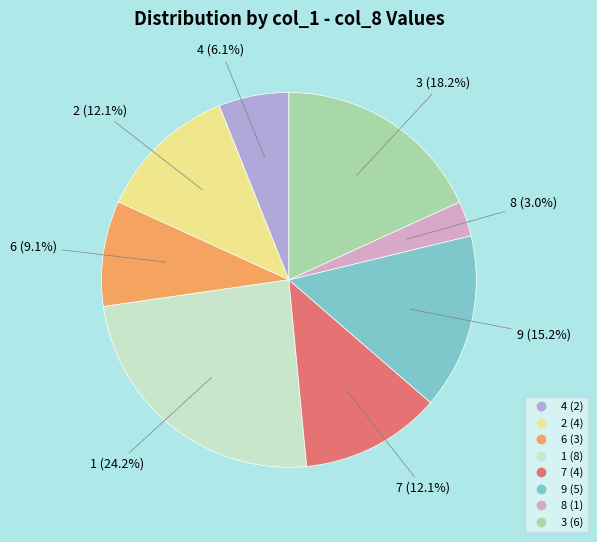

Does any single category account for the majority?

No